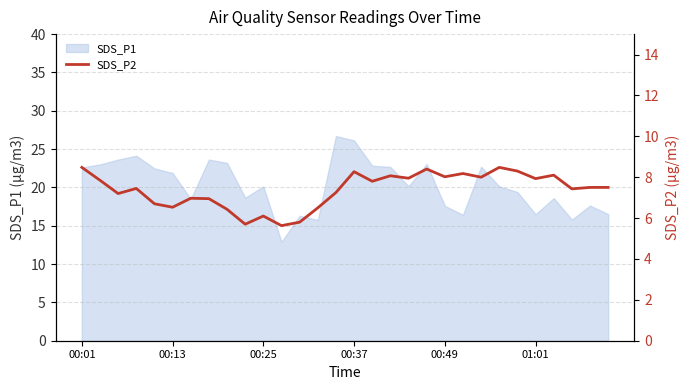

How many lines are shown in the chart?

1